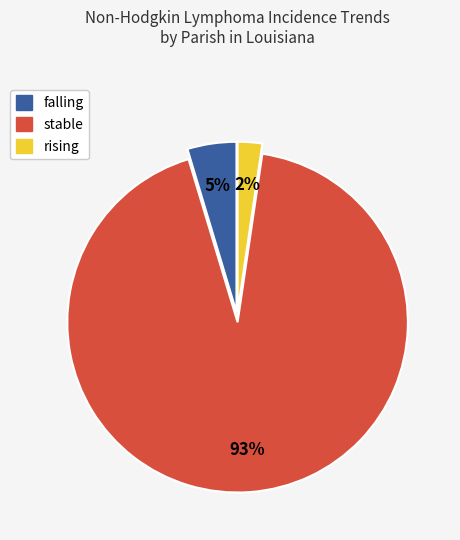

Between stable and falling, which is larger?

stable